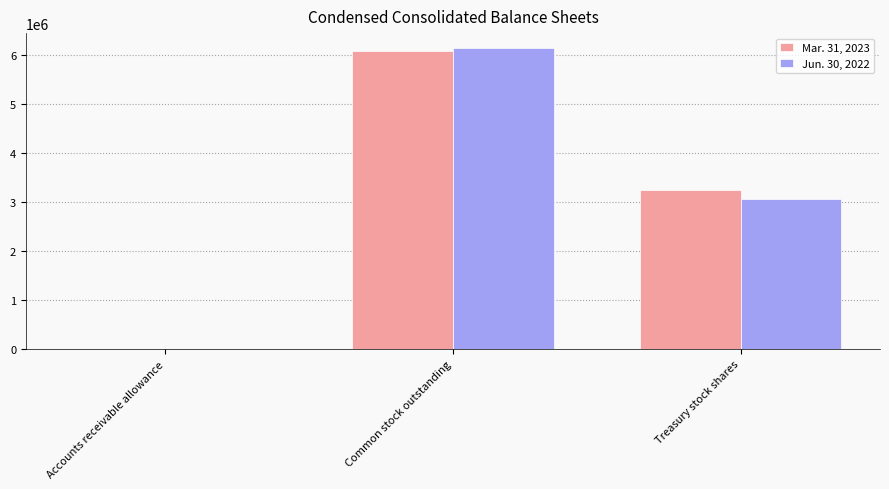

What is the difference between the Jun. 30, 2022 values at Accounts receivable allowance and Common stock outstanding?

6126228